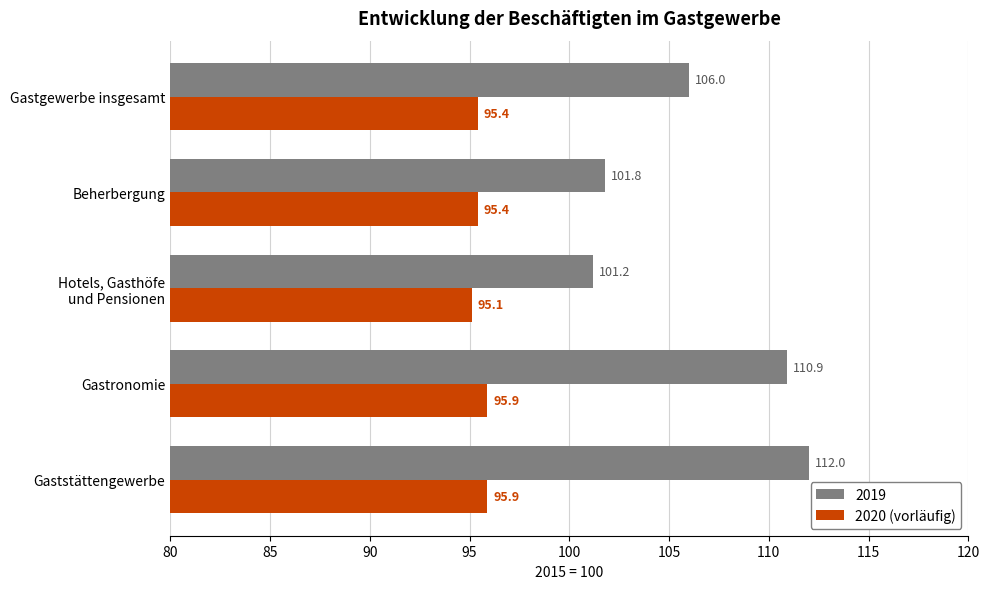

The 2020 (vorläufig) series shows 168.4 at Beherbergung. True or false?

False